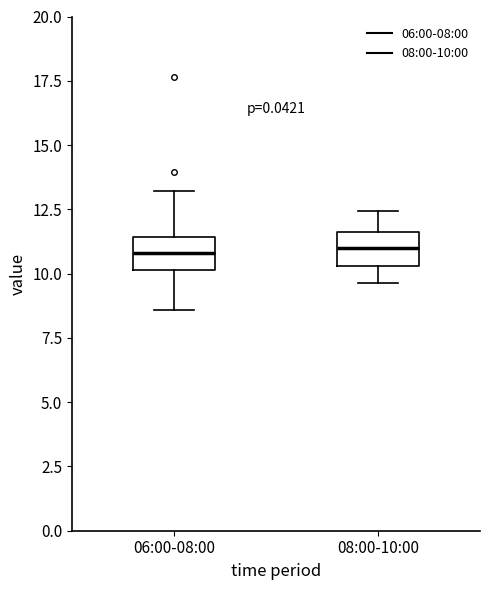

Reading left to right, read every box against the y-axis: the position of its median line, the range the box covers, and the ends of its whiskers. The values are not printed on the chart, so give them approximately, as read against the axis.

06:00-08:00: median 11.0, box 10.0 to 11.5, whiskers 8.5 to 13.0
08:00-10:00: median 11.0, box 10.5 to 11.5, whiskers 9.5 to 12.5